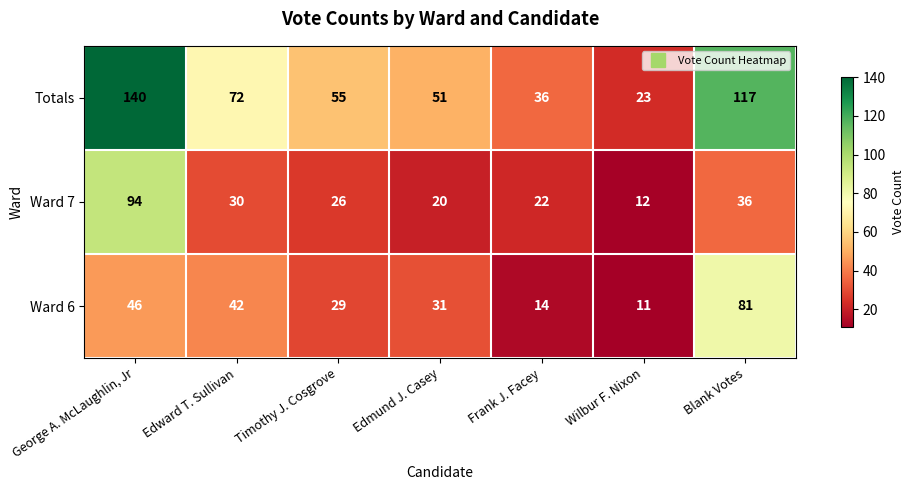

Where is Ward 7 nearest to the value 53?

Blank Votes